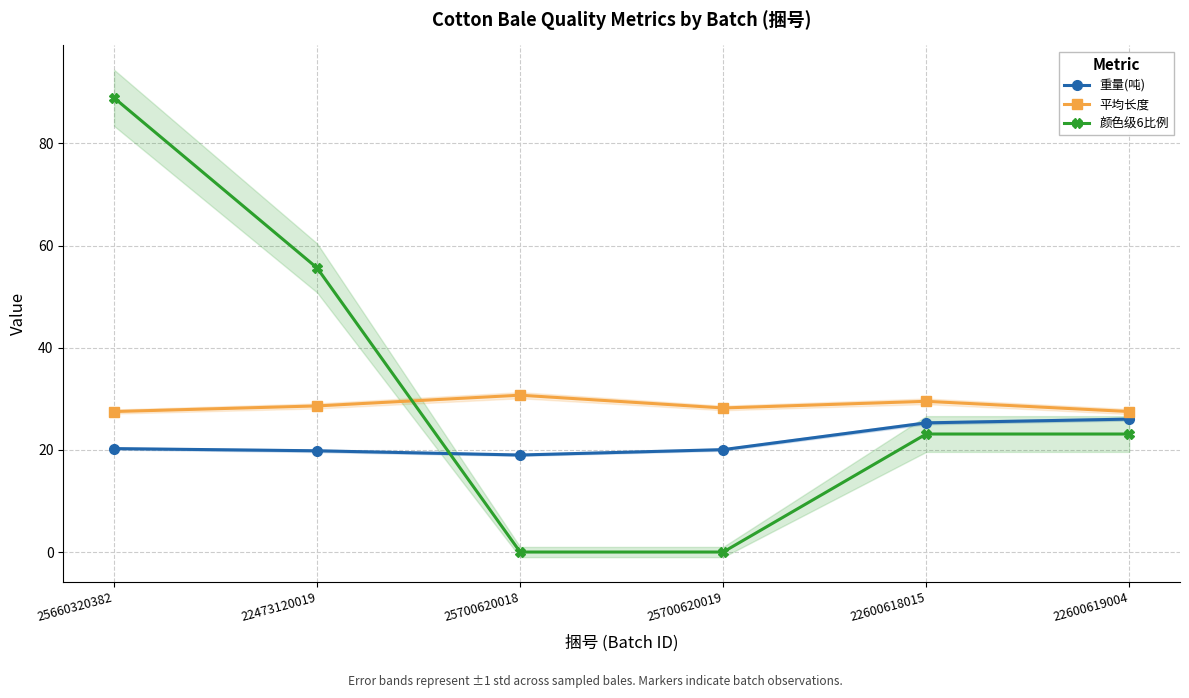

How many lines are shown in the chart?

3